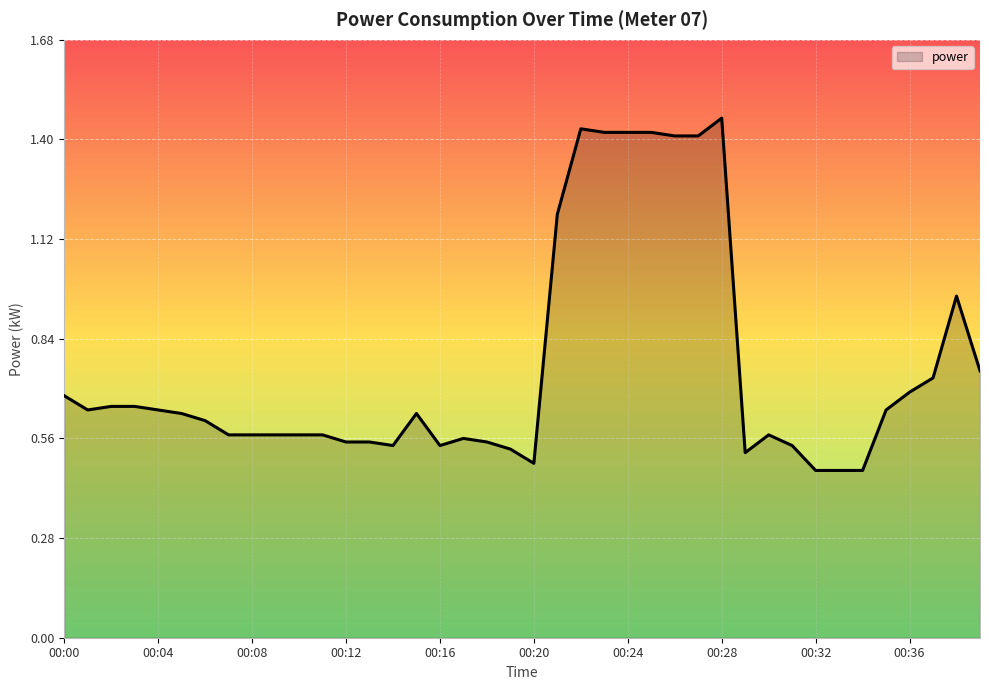

Reading right to left, what are all the values shown in this chart?

0.8	1.0	0.7	0.7	0.6	0.5	0.5	0.5	0.5	0.6	0.5	1.5	1.4	1.4	1.4	1.4	1.4	1.4	1.2	0.5	0.5	0.6	0.6	0.5	0.6	0.5	0.6	0.6	0.6	0.6	0.6	0.6	0.6	0.6	0.6	0.6	0.7	0.7	0.6	0.7